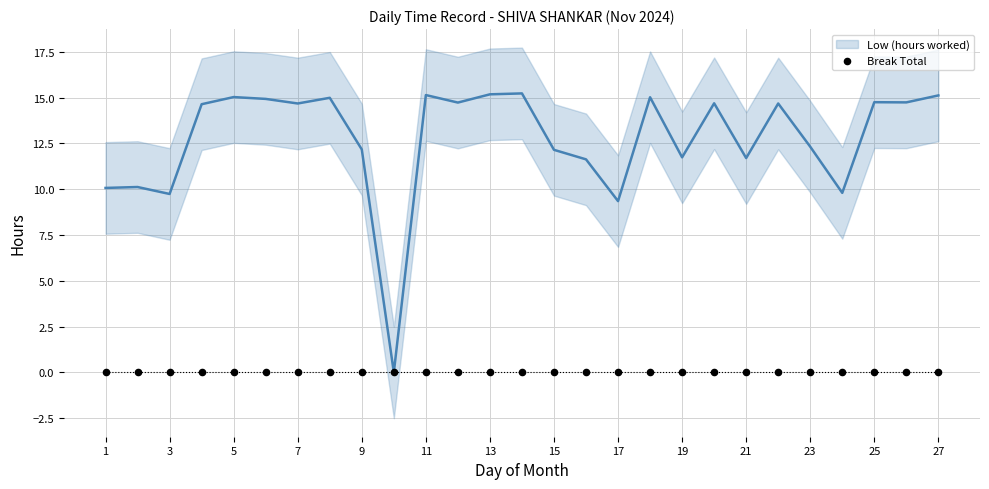

Which series has the widest spread of Y values?

Low (hours worked)